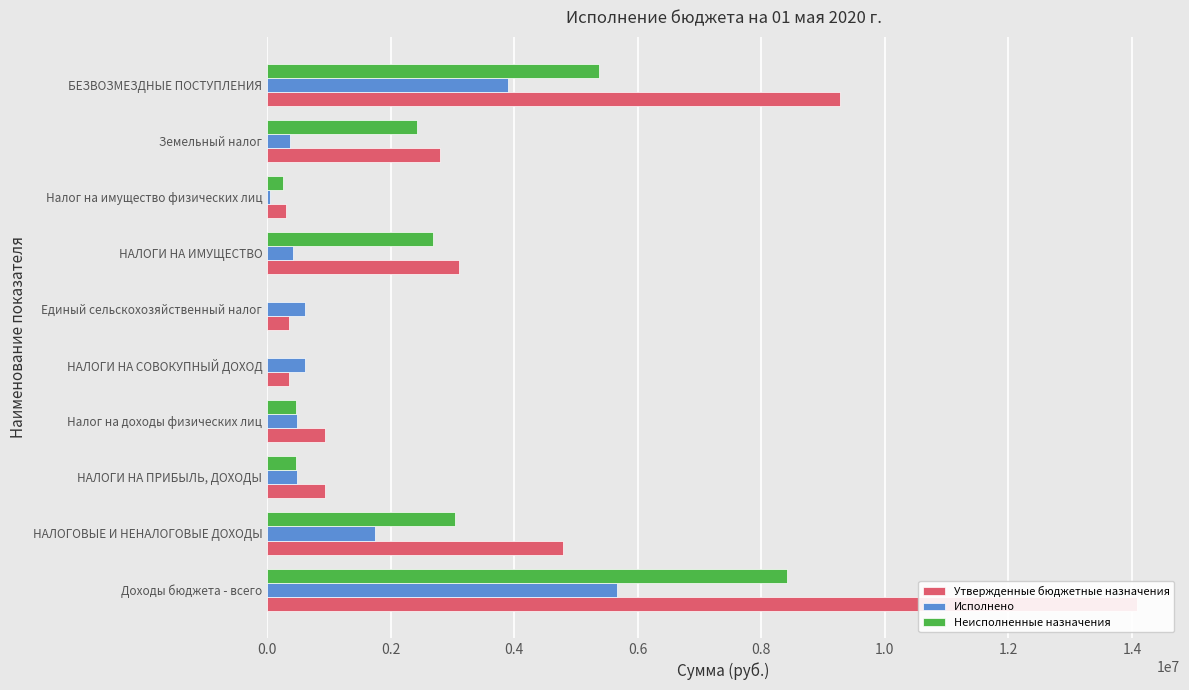

What is the average value of the Утвержденные бюджетные назначения series?

3696320.0